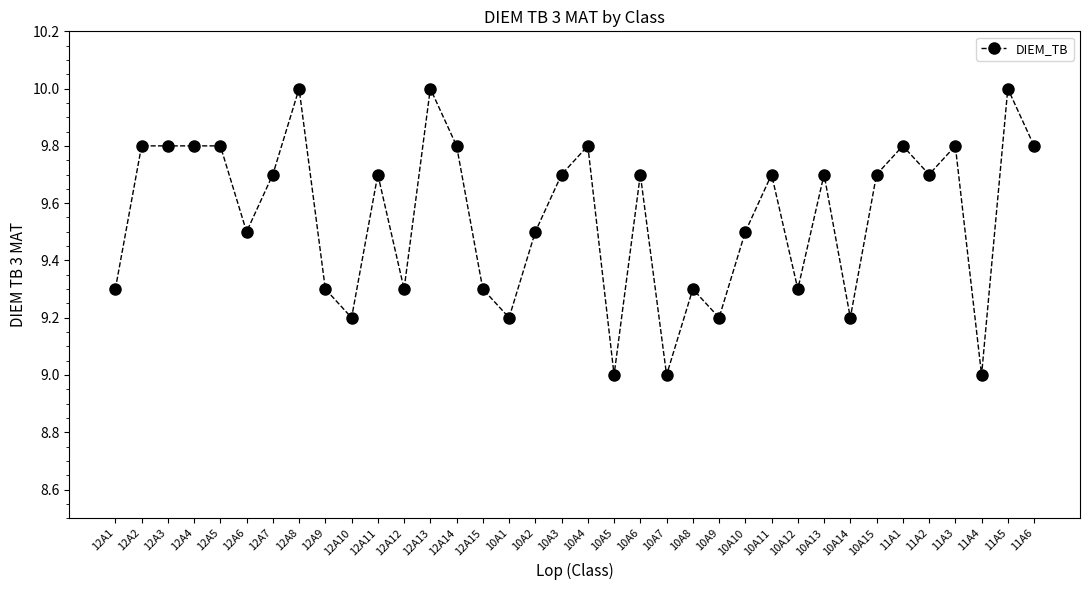

Reading left to right, extract all data points from this chart.

12A1=9.3	12A2=9.8	12A3=9.8	12A4=9.8	12A5=9.8	12A6=9.5	12A7=9.7	12A8=10.0	12A9=9.3	12A10=9.2	12A11=9.7	12A12=9.3	12A13=10.0	12A14=9.8	12A15=9.3	10A1=9.2	10A2=9.5	10A3=9.7	10A4=9.8	10A5=9.0	10A6=9.7	10A7=9.0	10A8=9.3	10A9=9.2	10A10=9.5	10A11=9.7	10A12=9.3	10A13=9.7	10A14=9.2	10A15=9.7	11A1=9.8	11A2=9.7	11A3=9.8	11A4=9.0	11A5=10.0	11A6=9.8